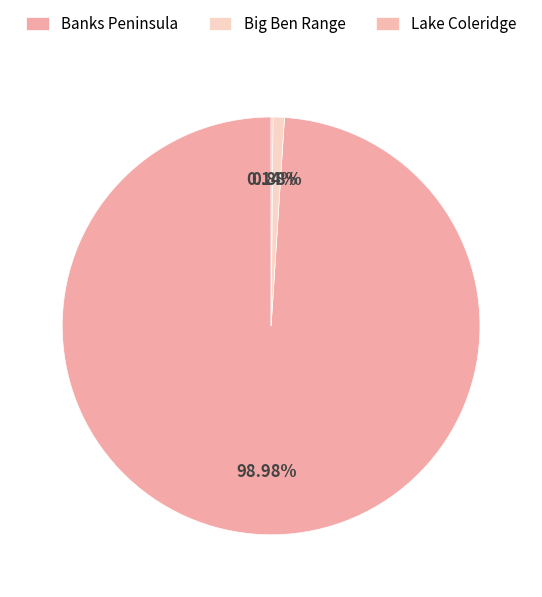

Which category has the smallest portion of the pie?

Lake Coleridge